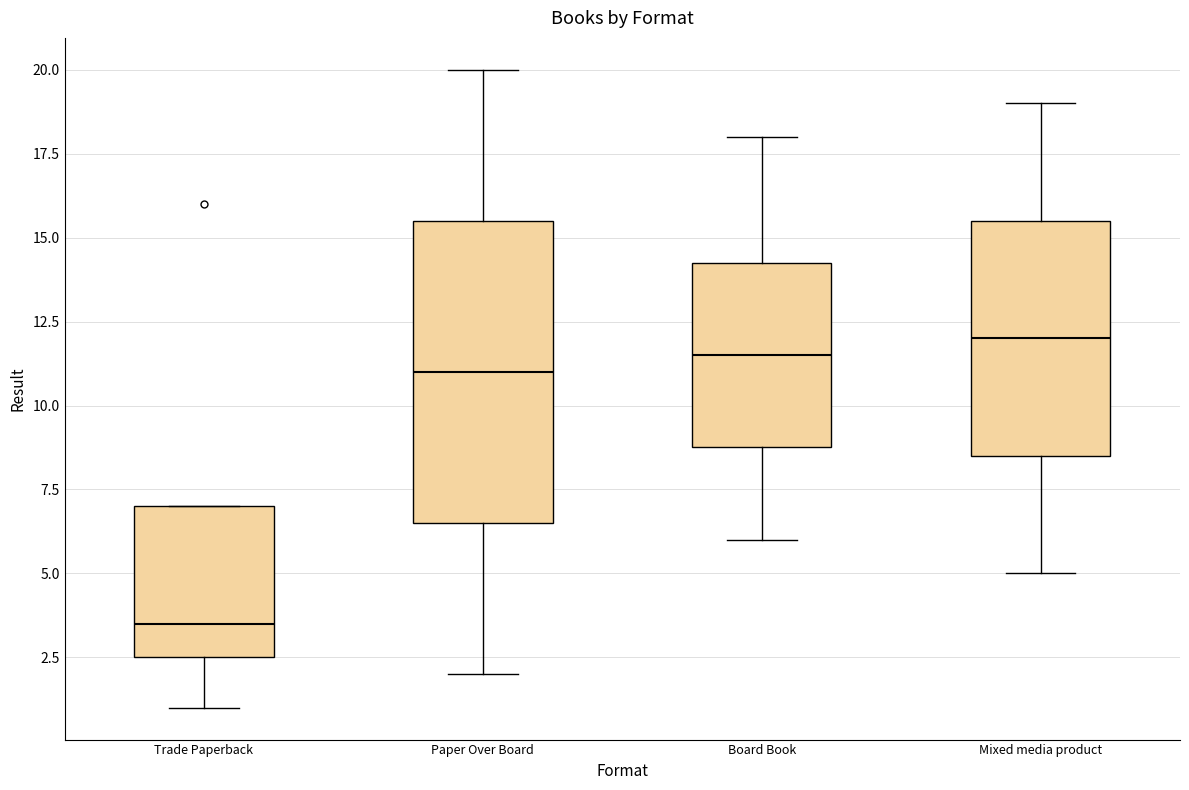

Reading left to right, transcribe this box plot: for each box, give where its median line is, the range the box spans, and where its two whiskers end, as read against the y-axis. The values are not printed on the chart, so give them approximately, as read against the axis.

Trade Paperback: median 3.5, box 2.5 to 7.0, whiskers 1.0 to 7.0
Paper Over Board: median 11.0, box 6.5 to 15.5, whiskers 2.0 to 20.0
Board Book: median 11.5, box 9.0 to 14.5, whiskers 6.0 to 18.0
Mixed media product: median 12.0, box 8.5 to 15.5, whiskers 5.0 to 19.0